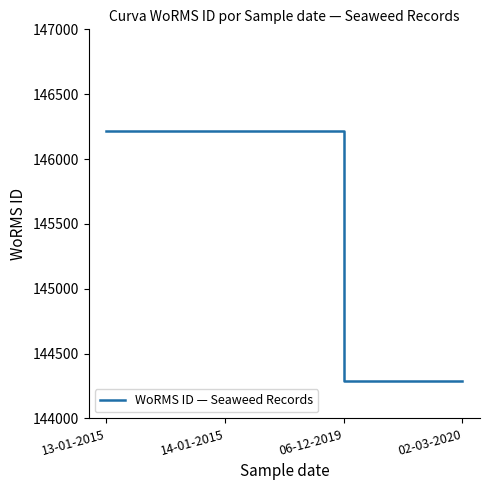

What is the greatest value displayed?

146216